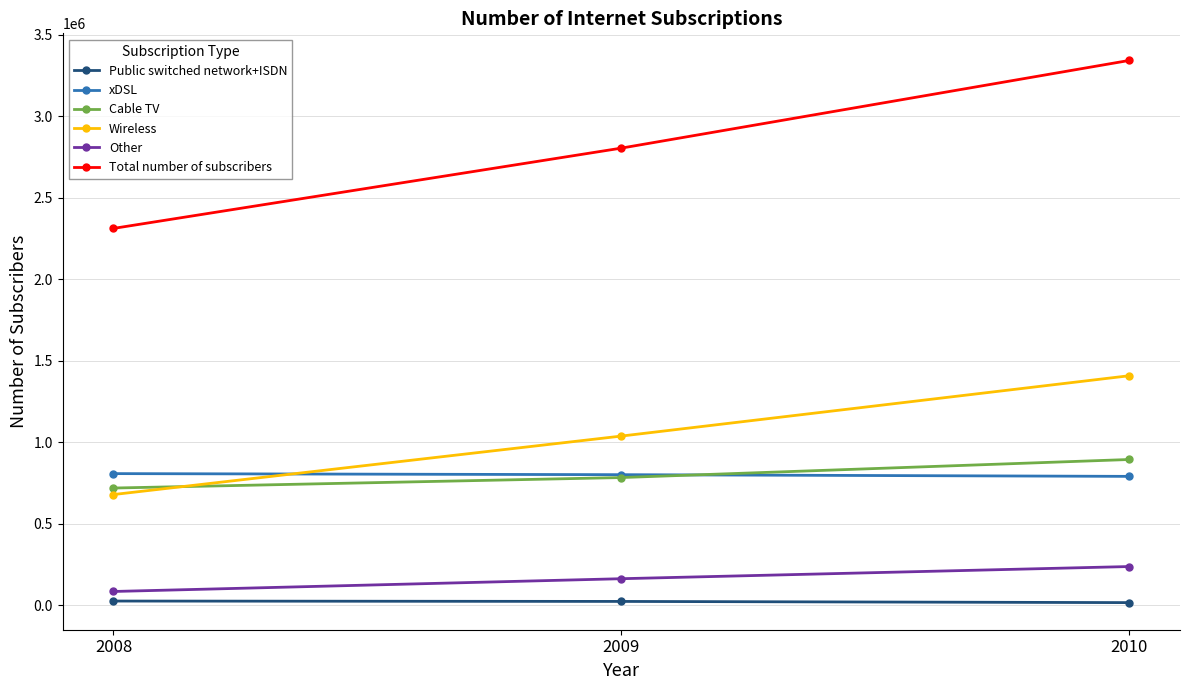

Between 2008 and 2009, which series saw the biggest shift?

Total number of subscribers